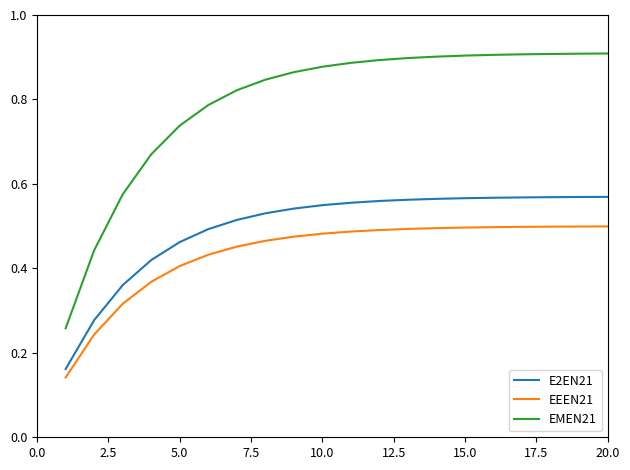

Rank the series by their maximum value, from lowest to highest.

EEEN21, E2EN21, EMEN21